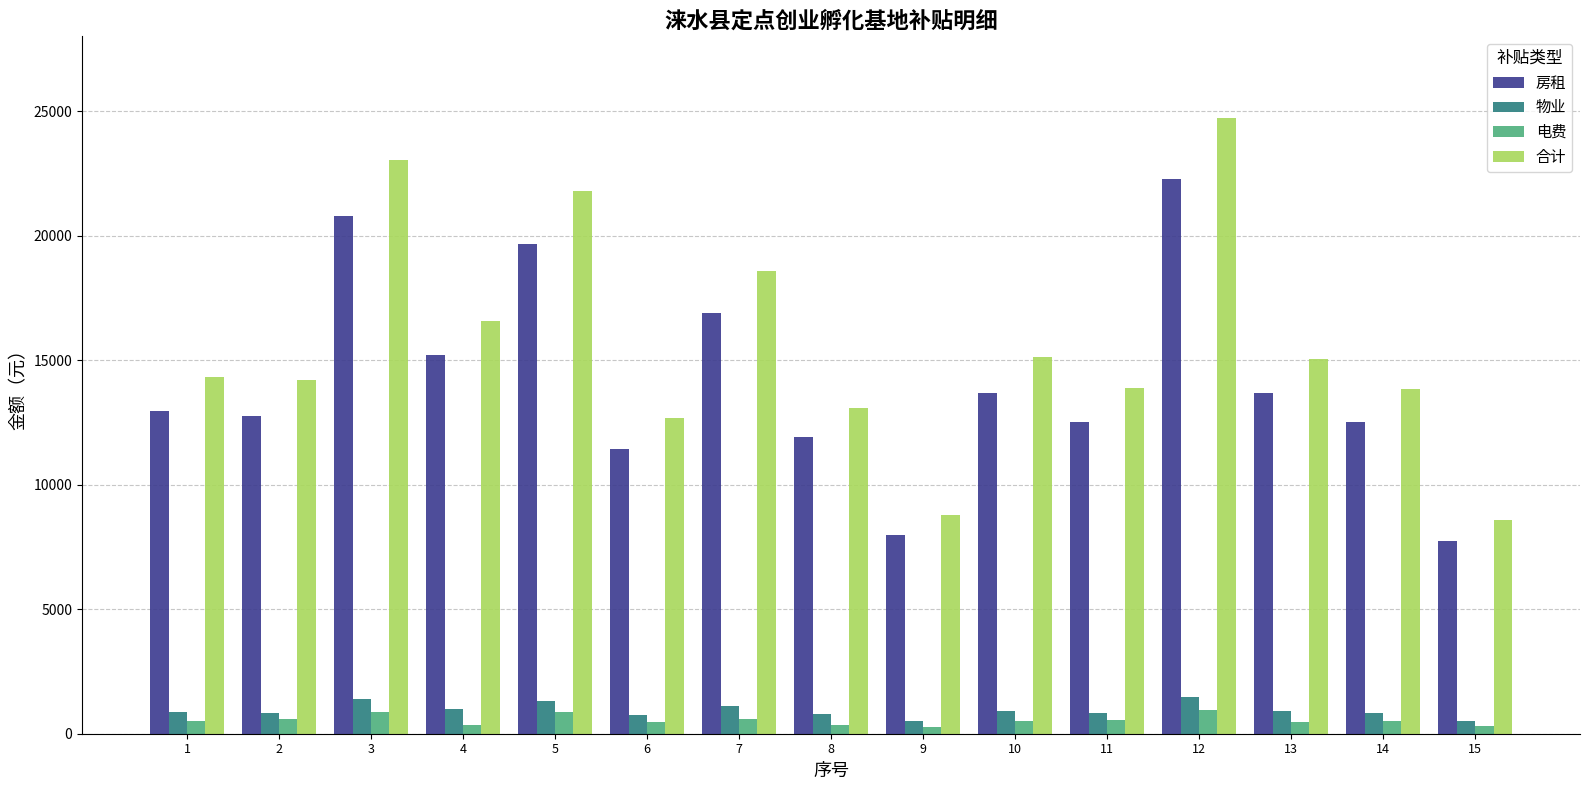

Are the bars horizontal?

No